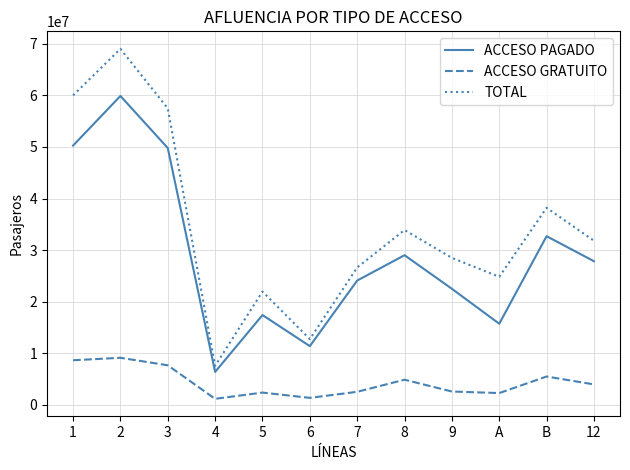

Count the number of categories in the chart.

12